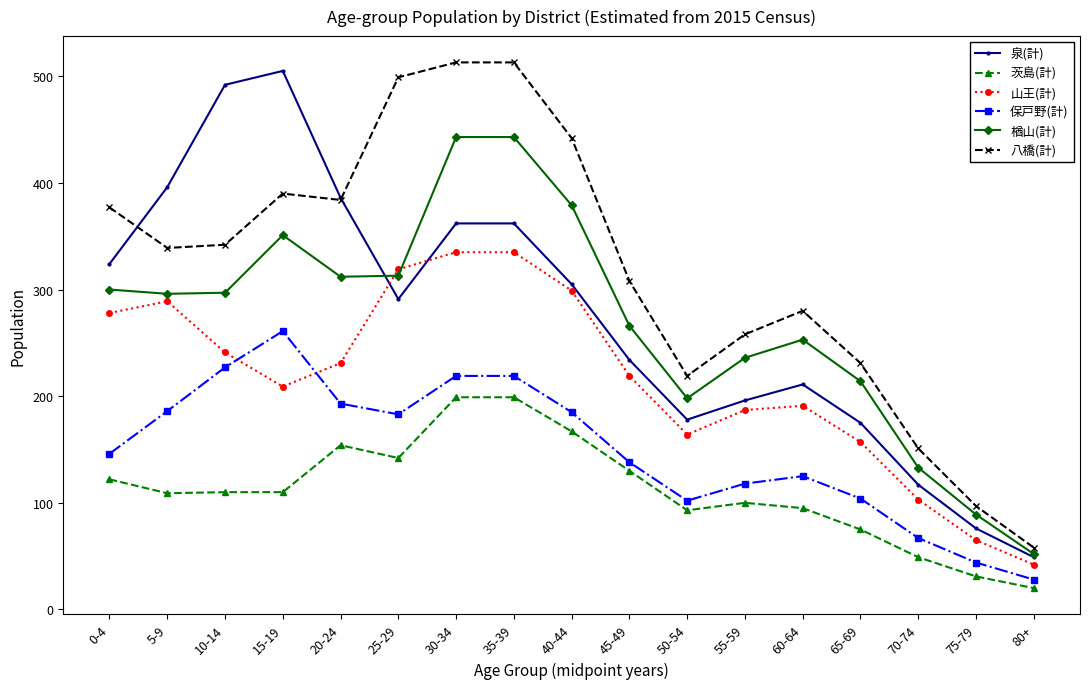

At how many categories does at least one series exceed 125?

15